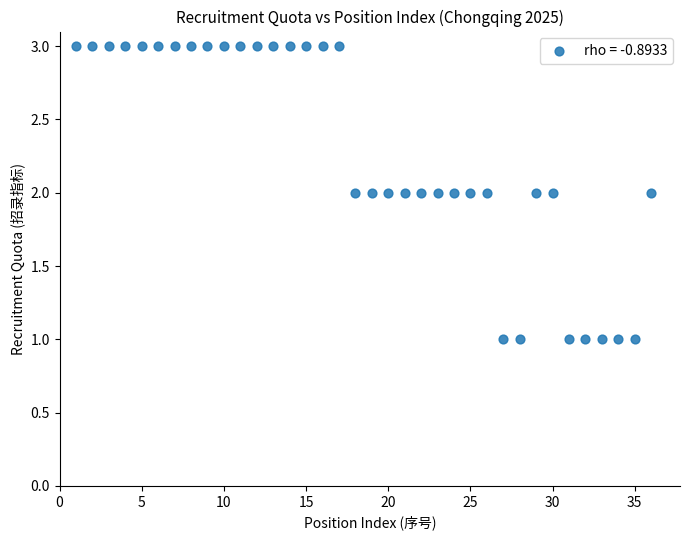

What is the range of X values (max minus min)?

35